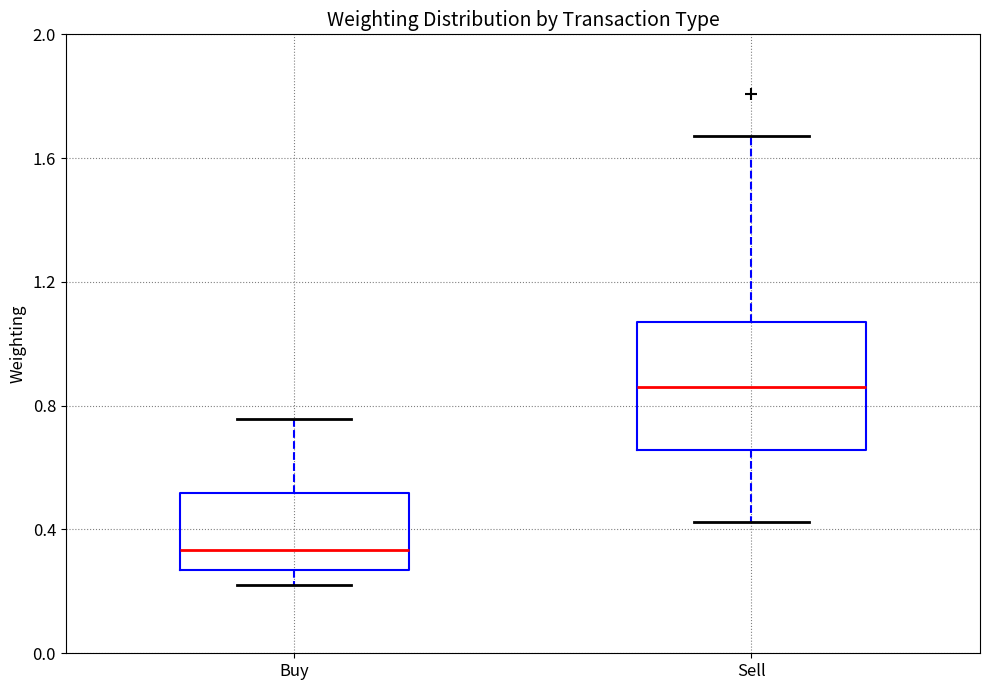

Comparing the boxes themselves (not the whiskers), which one is the tallest?

Sell